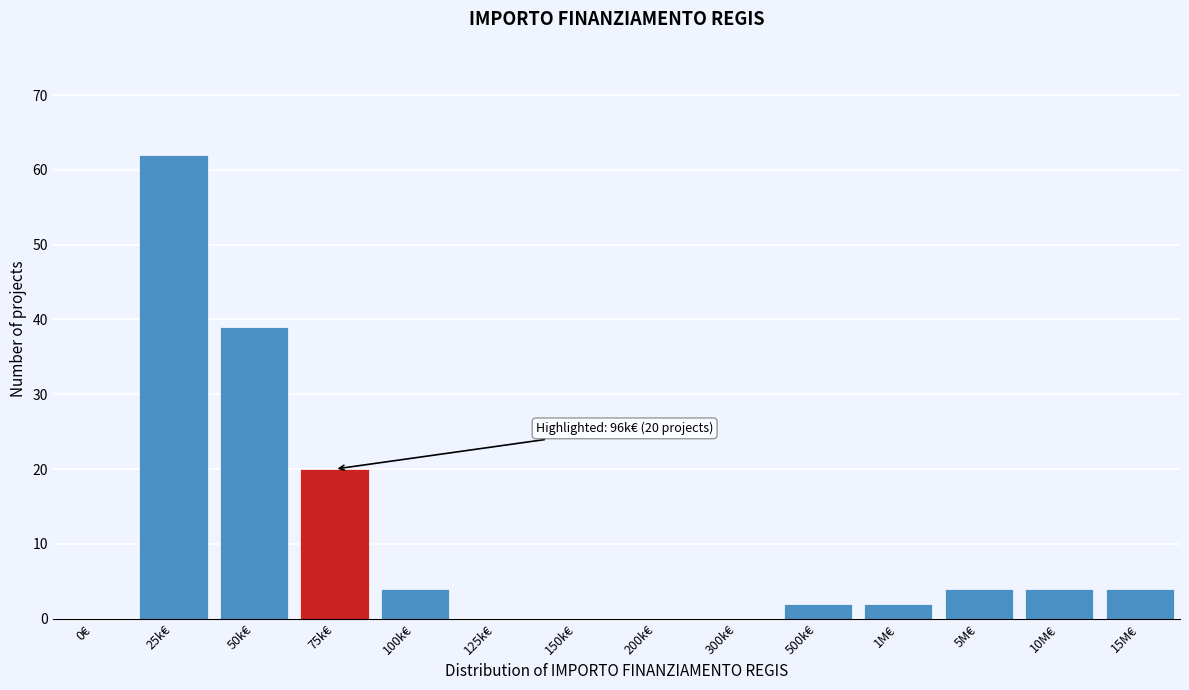

Reading left to right, what are all the values shown in this chart?

0€=0	25k€=62	50k€=39	75k€=20	100k€=4	125k€=0	150k€=0	200k€=0	300k€=0	500k€=2	1M€=2	5M€=4	10M€=4	15M€=4